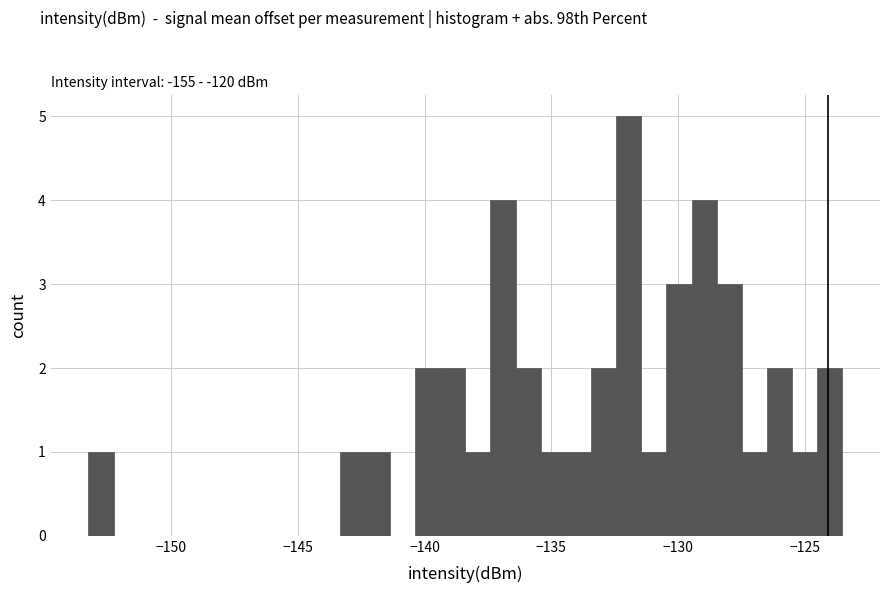

Read against the x-axis, roughly where is the centre of the tallest bar?

-132.0